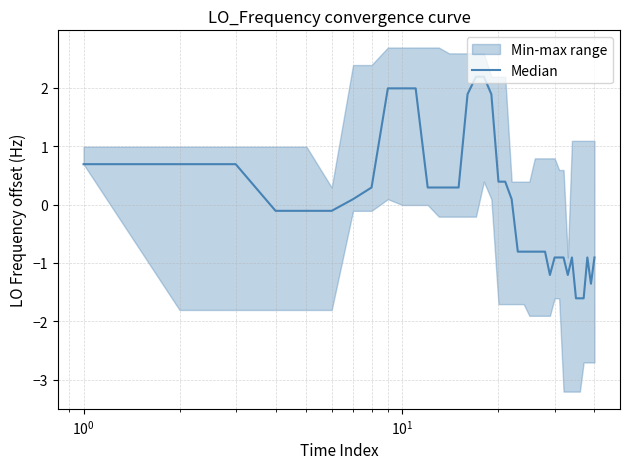

How many data points are above 0?

19